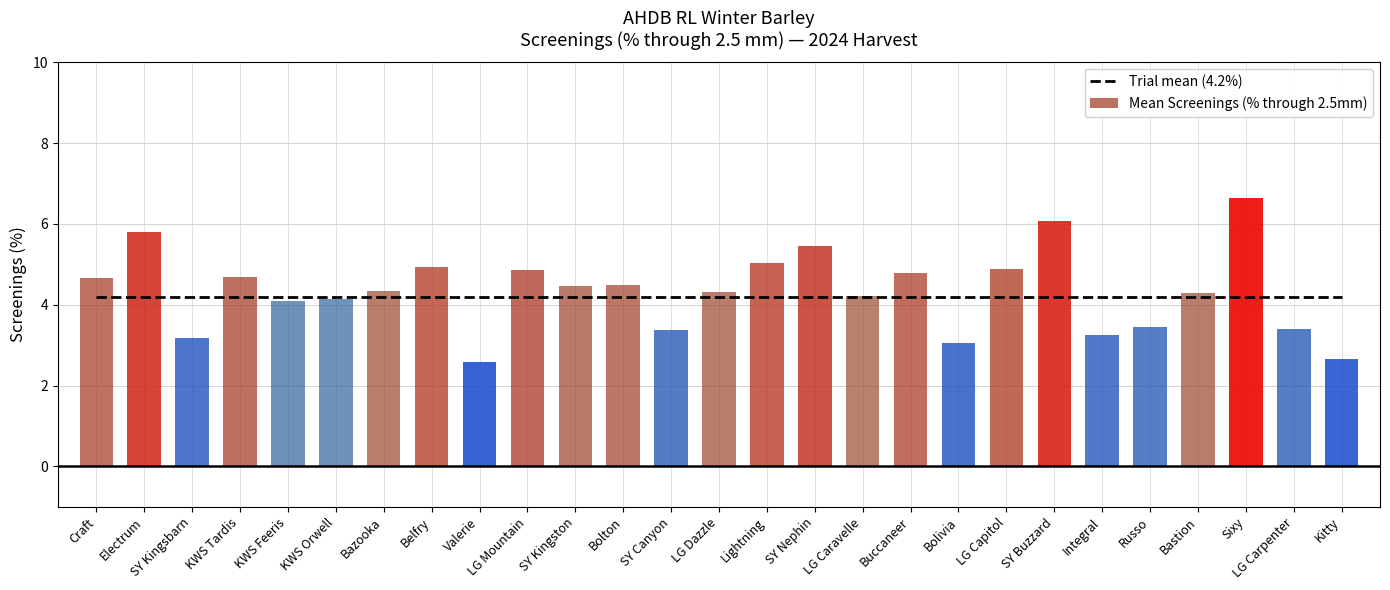

What is the difference between the maximum and minimum values?

4.0